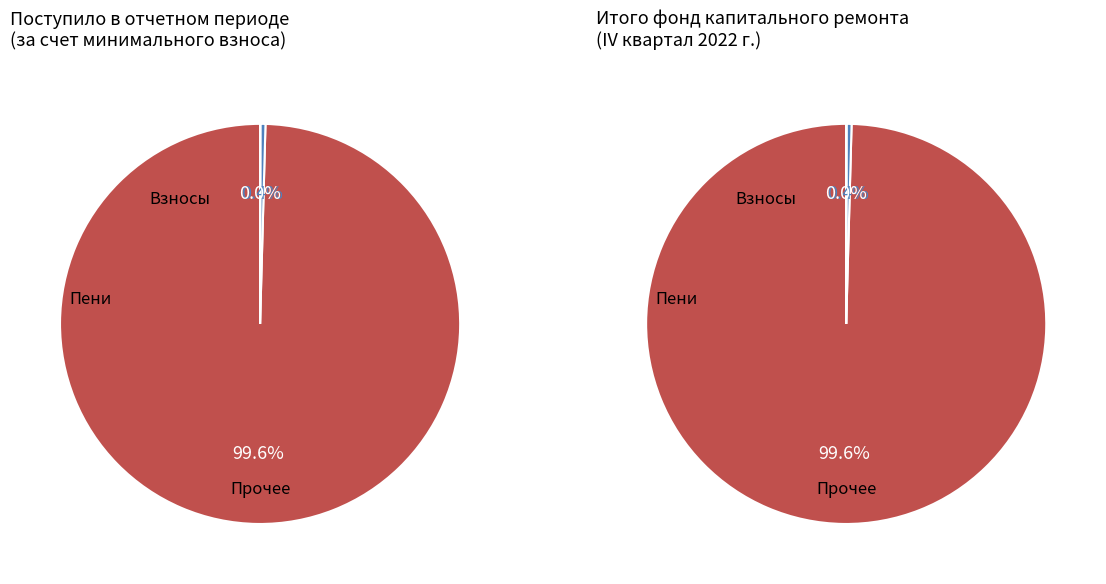

Is there a majority slice in this chart?

Yes